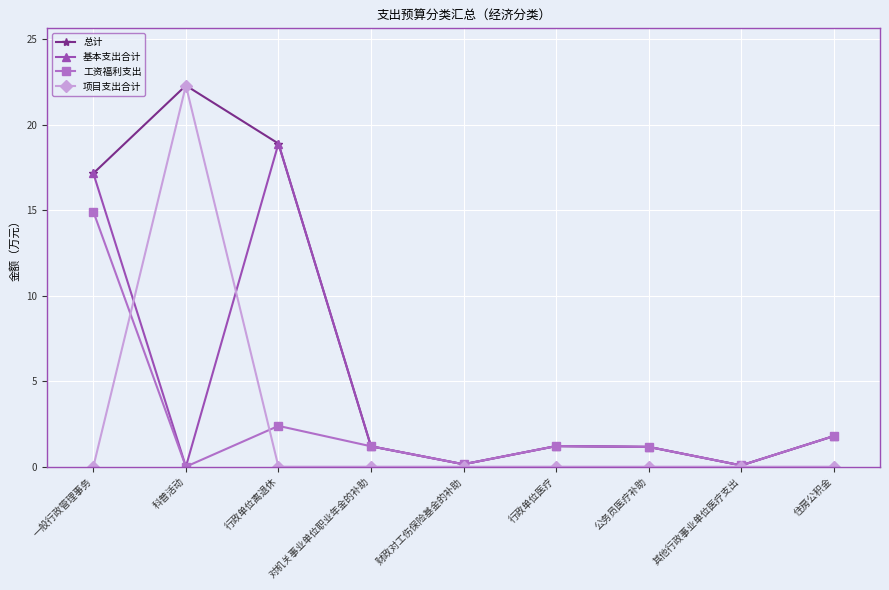

What is the sum of the 基本支出合计 values at 科普活动 and 对机关事业单位职业年金的补助?

1.2